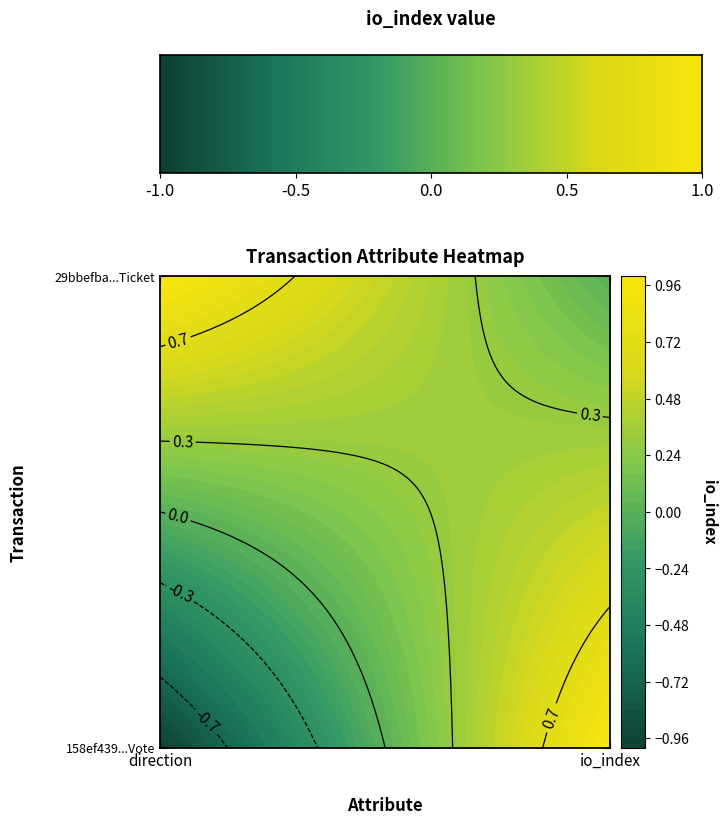

Reading left to right, transcribe all the data shown in this chart.

158ef43961980dd4862ac10ad489bf08b00054b: -1	1
29bbefbabc165ca18aeb31ae3b48ad841e21b5a: 1	0